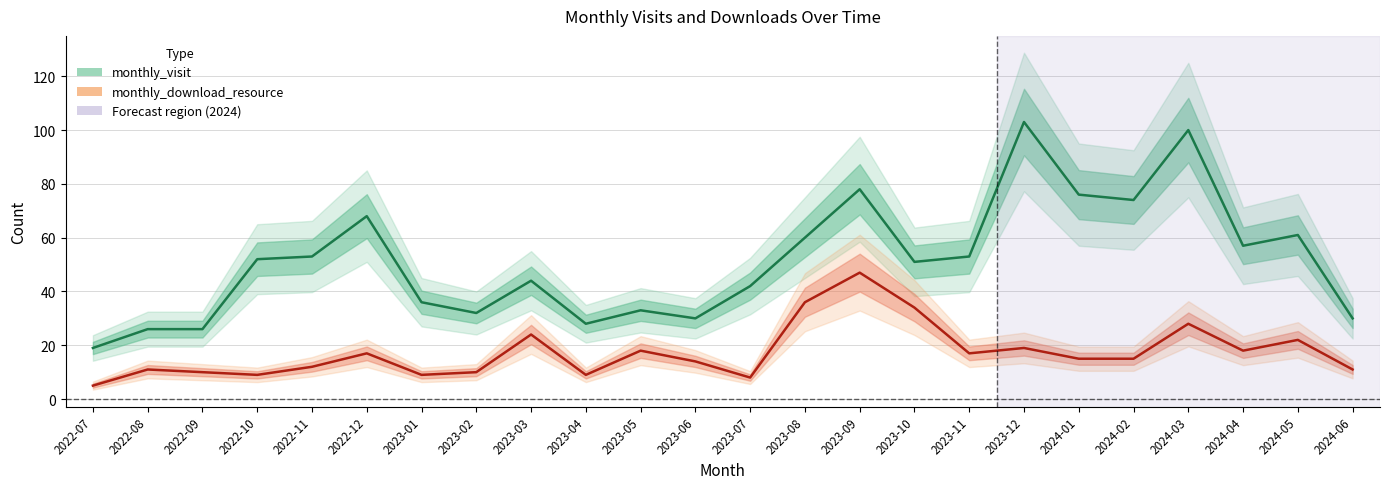

What is the difference between the highest and lowest values at 2023-04?

19